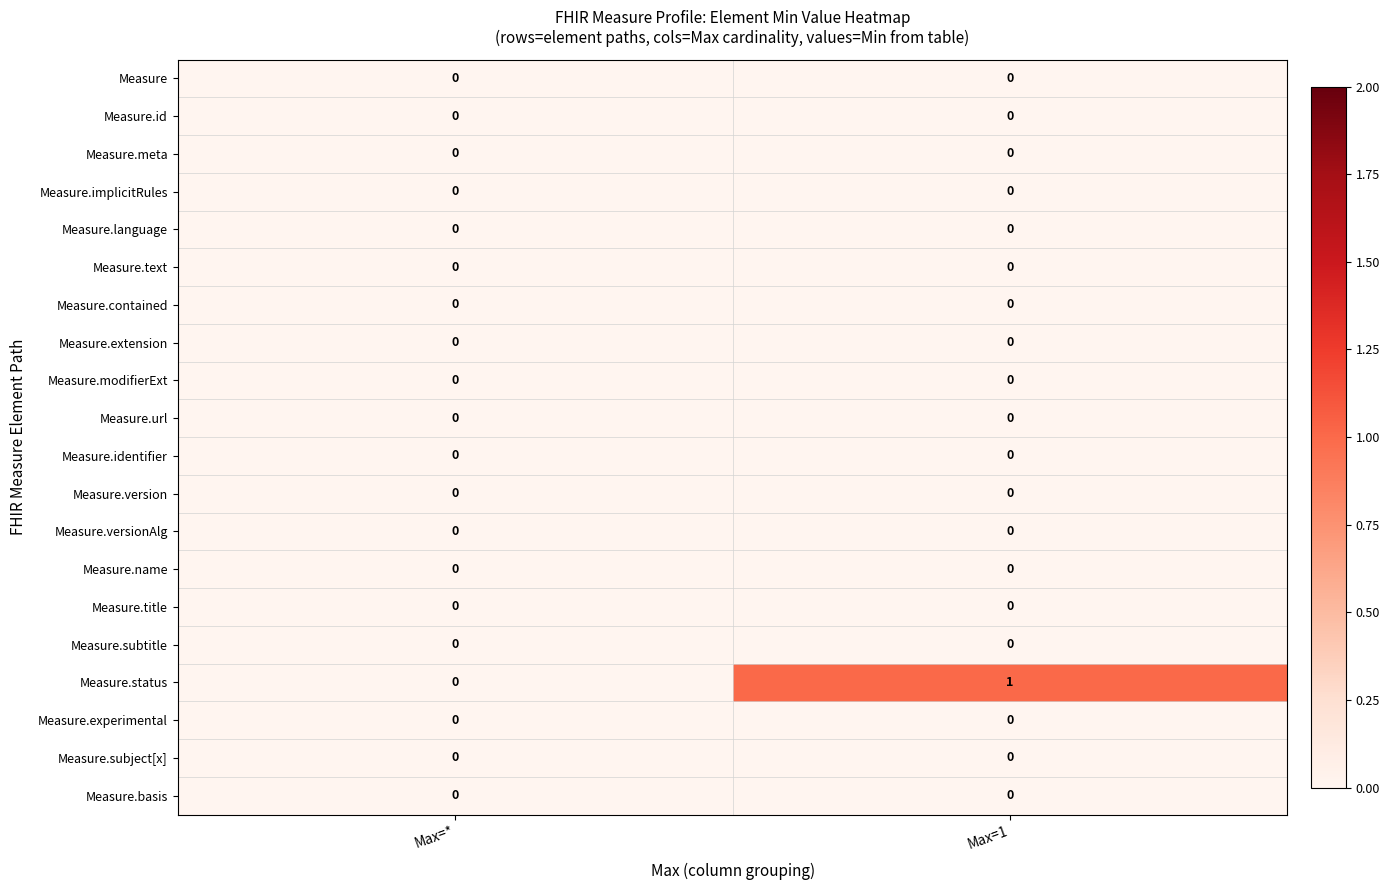

The value of Measure.status at Max=1 is 1. True or false?

True